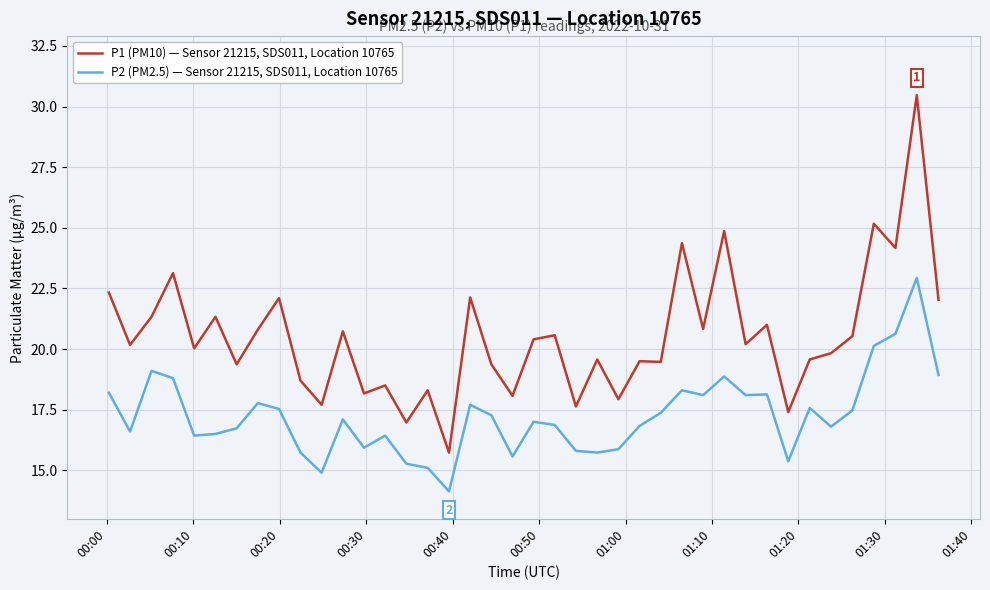

True or false: P1 (PM10) — Sensor 21215, SDS011, Location 10765 and P2 (PM2.5) — Sensor 21215, SDS011, Location 10765 intersect in this chart.

False